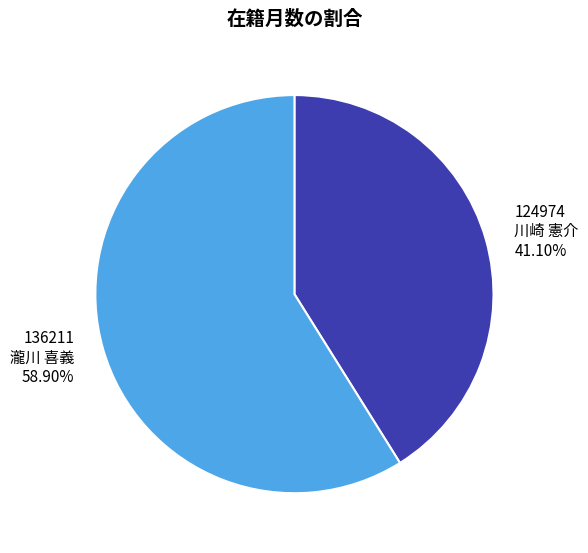

Which slice represents more than half of the pie?

136211 瀧川 喜義